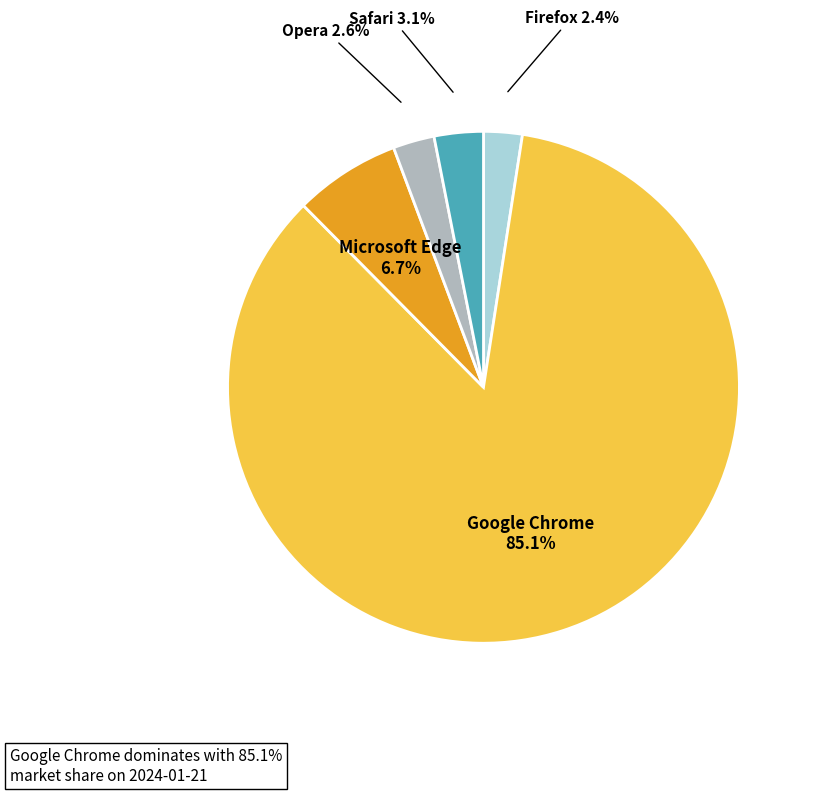

Is there any slice that represents more than half of the pie?

Yes